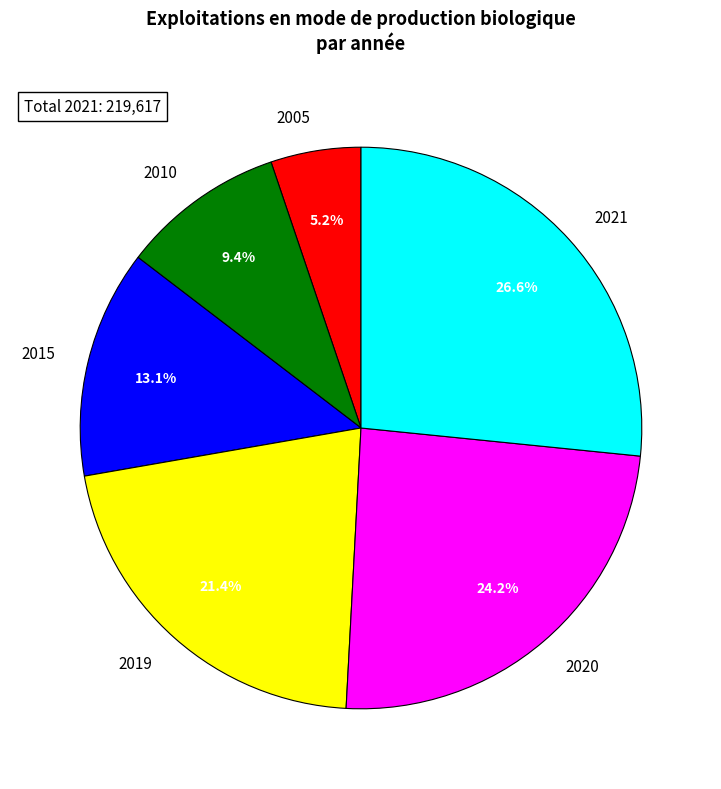

What percentage is the 2020 slice, to the nearest percent?

24%